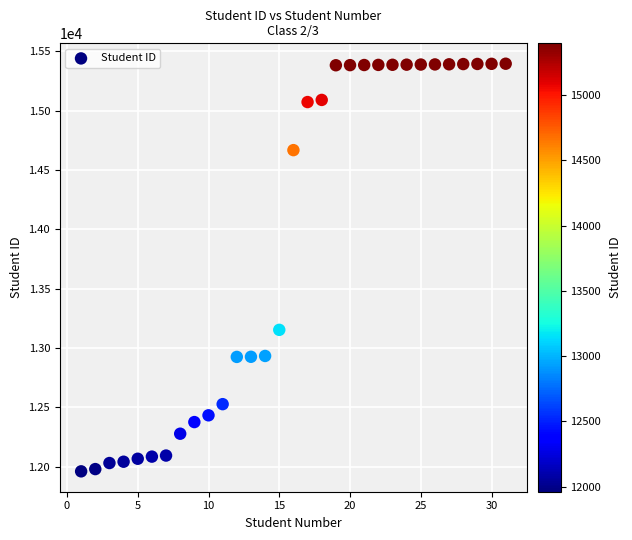

What is the range of Y values (max minus min)?

3434